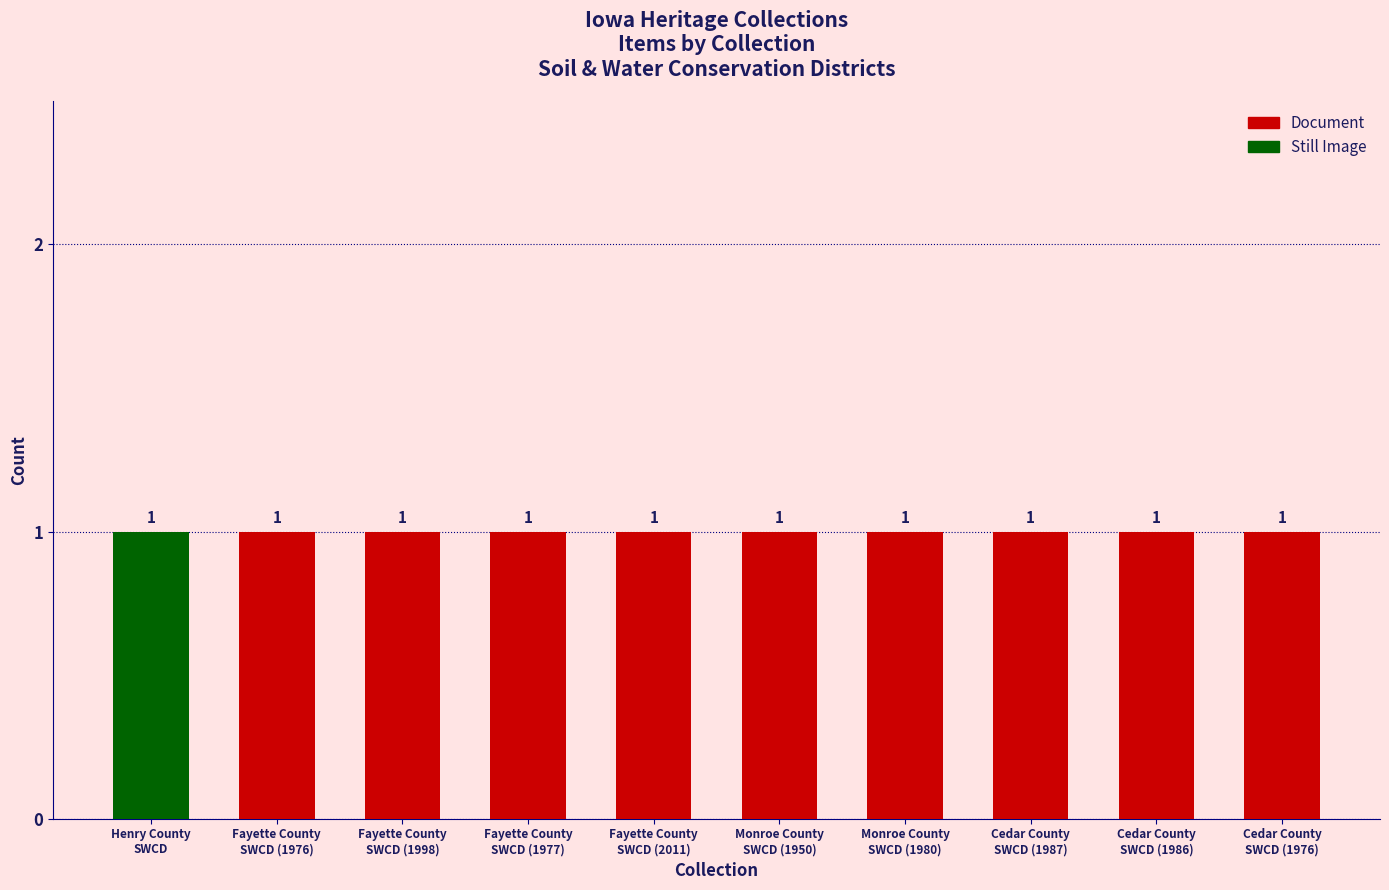

What is the approximate value of Document at Cedar County SWCD (1987)?

1